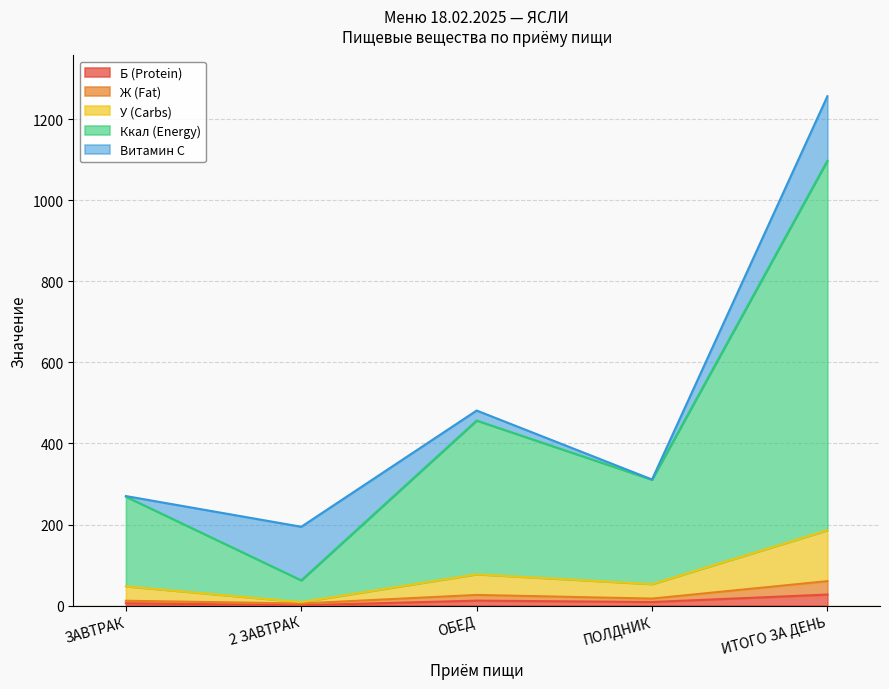

At which category does Ккал (Energy) reach its first local peak?

ОБЕД